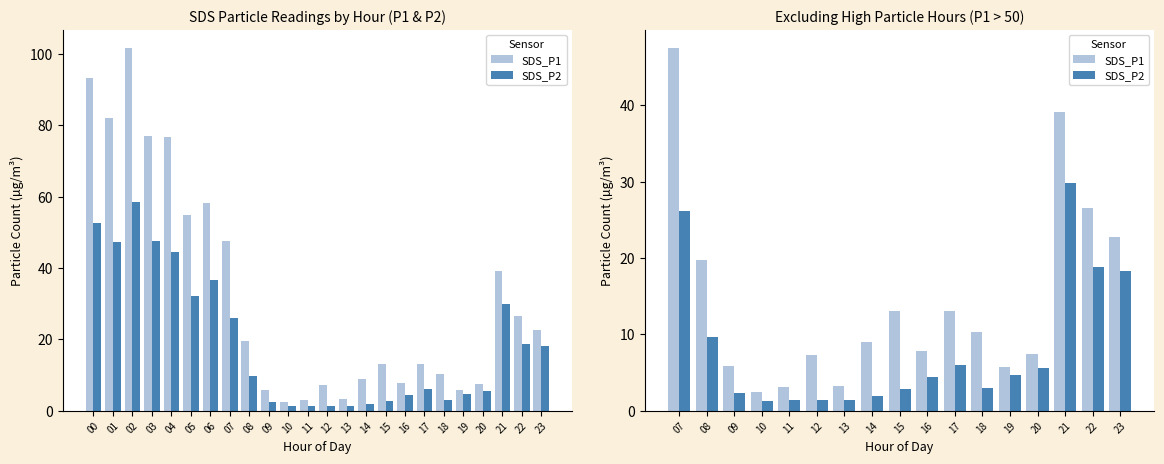

Which series changed the most between 15 and 16?

SDS_P1